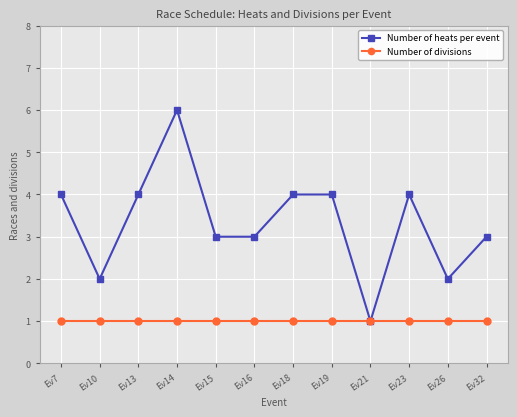

Which series has the widest spread of values?

Number of heats per event